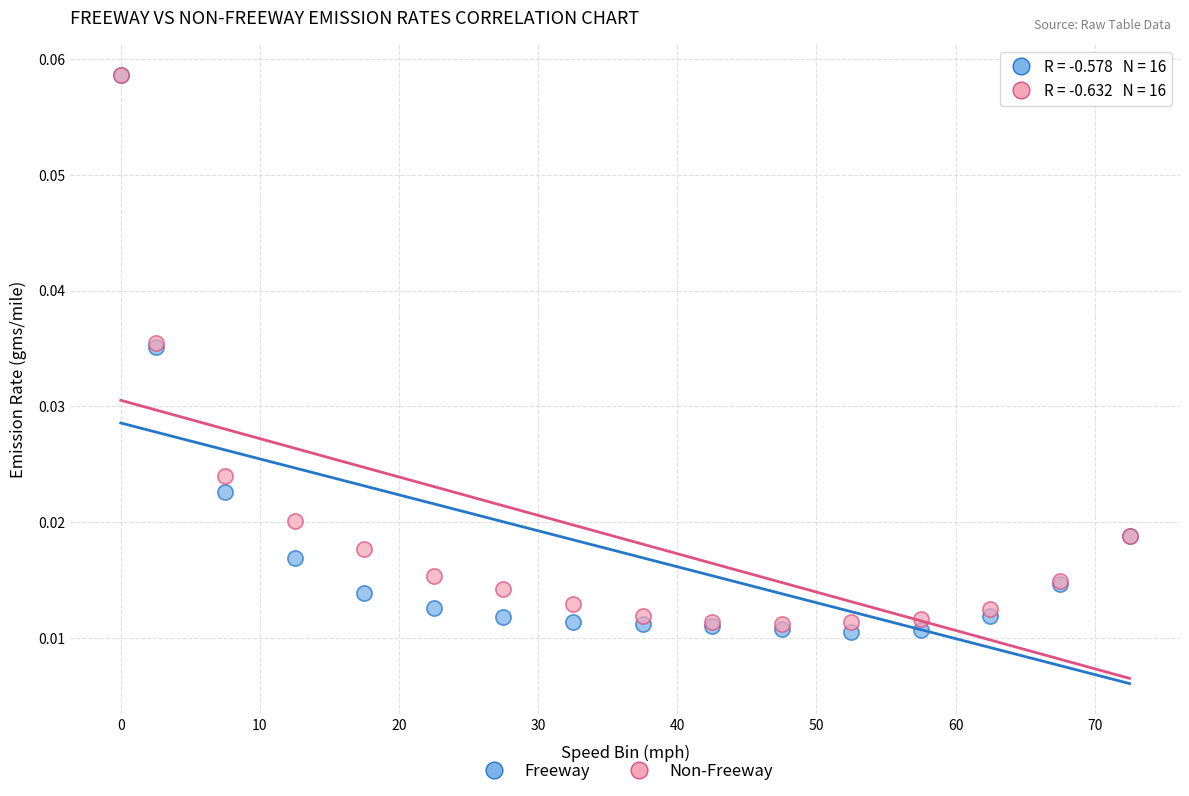

What are all the series names shown in the legend?

Freeway, Non-Freeway